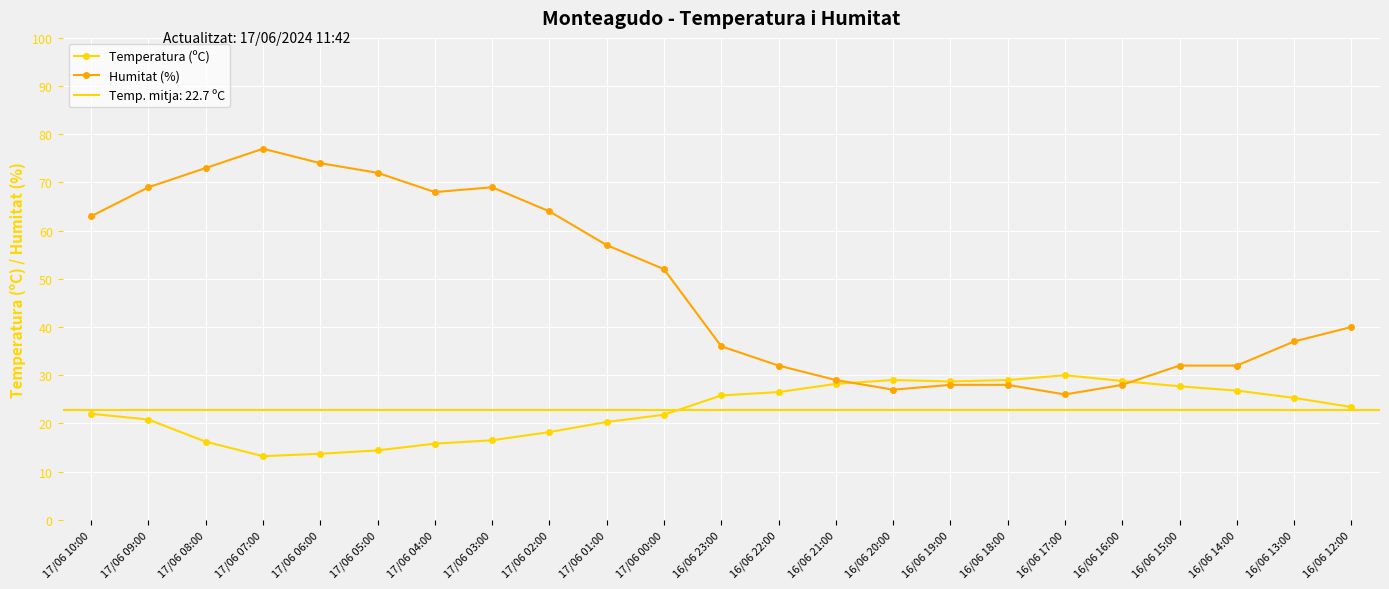

Rank the series by their maximum value, from lowest to highest.

Temperatura (ºC), Humitat (%)